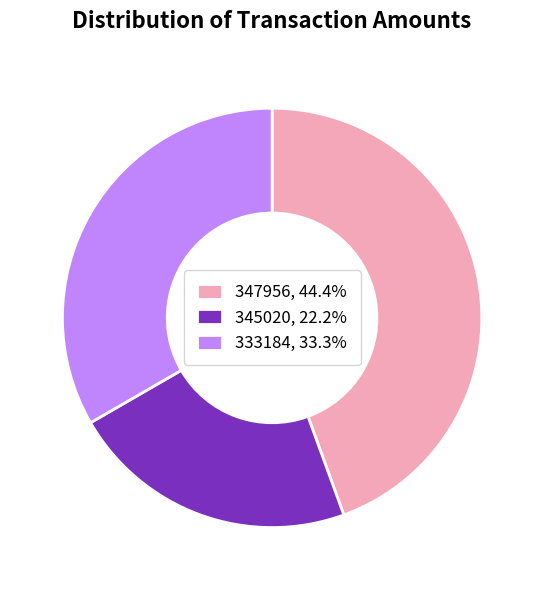

Rank the categories by value from lowest to highest.

345020, 333184, 347956